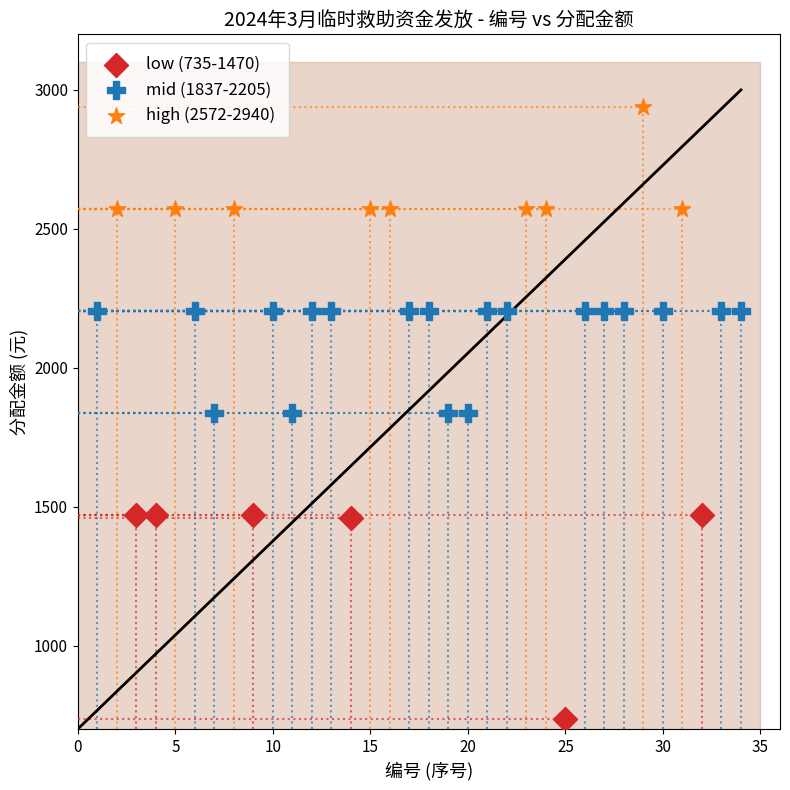

Which series contains the highest Y value?

high (2572-2940)